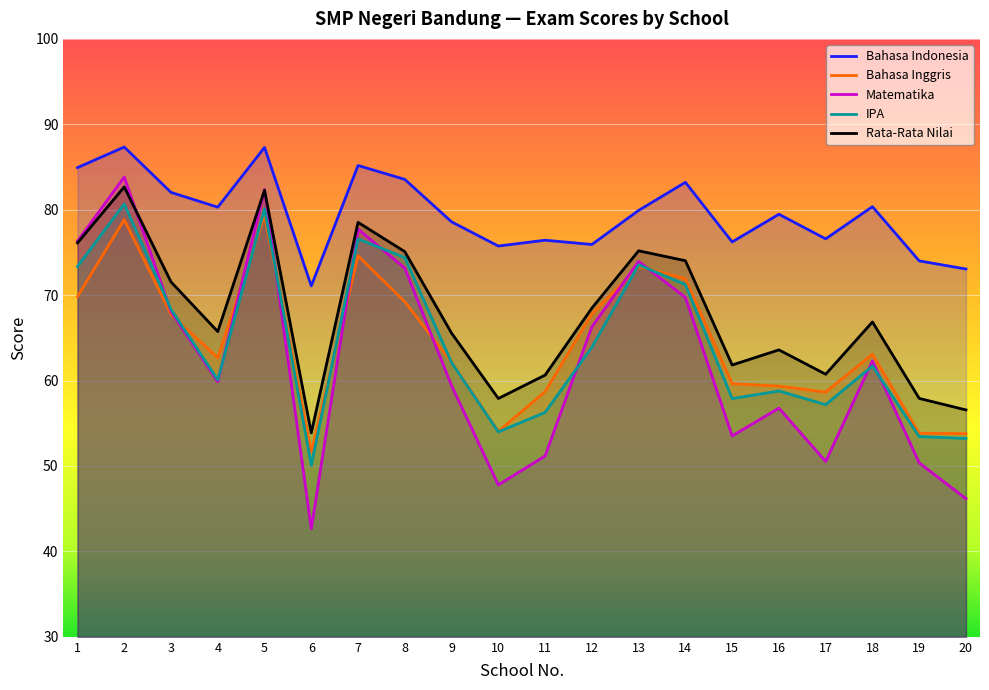

What is the total value across all series at 14?

370.1